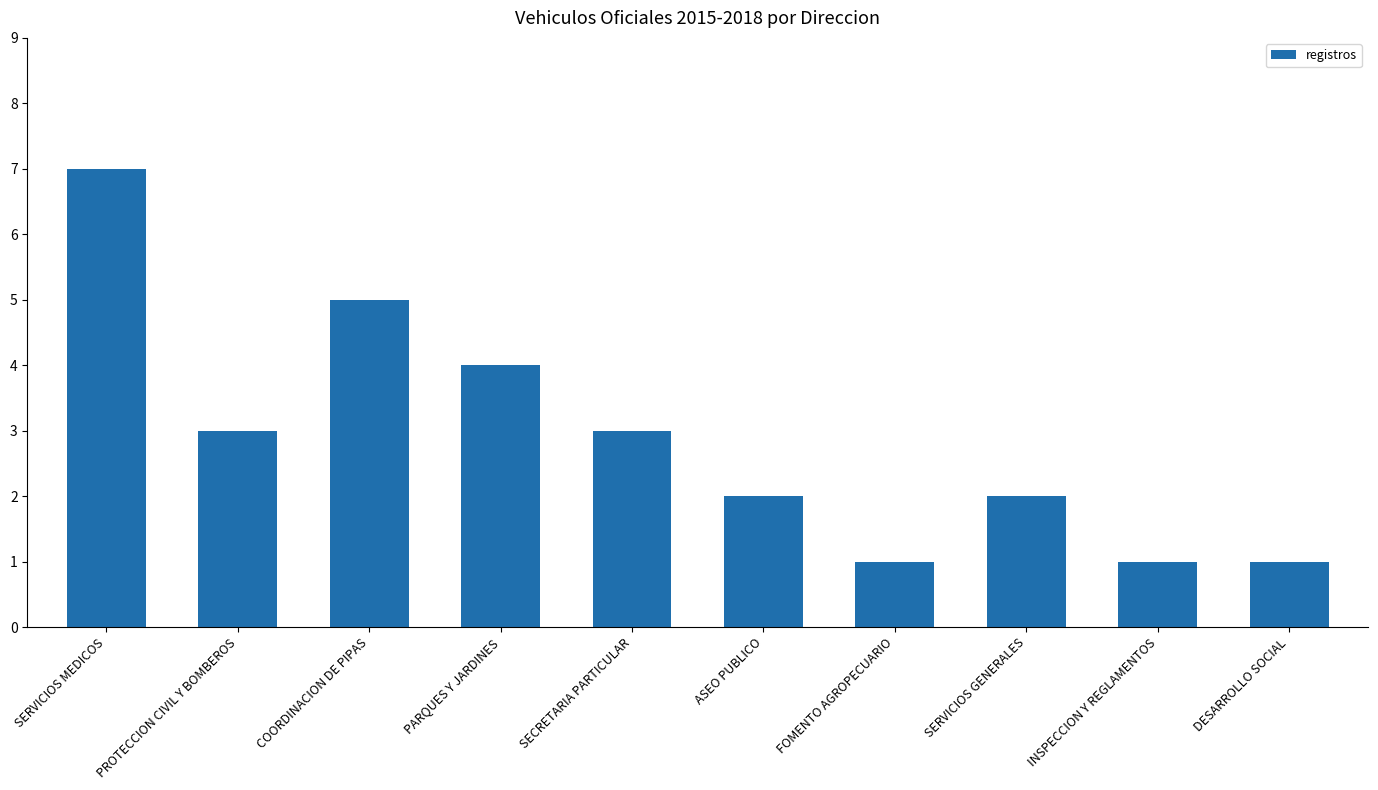

Approximately how many times larger is the value at PROTECCION CIVIL Y BOMBEROS compared to SERVICIOS GENERALES?

1.5